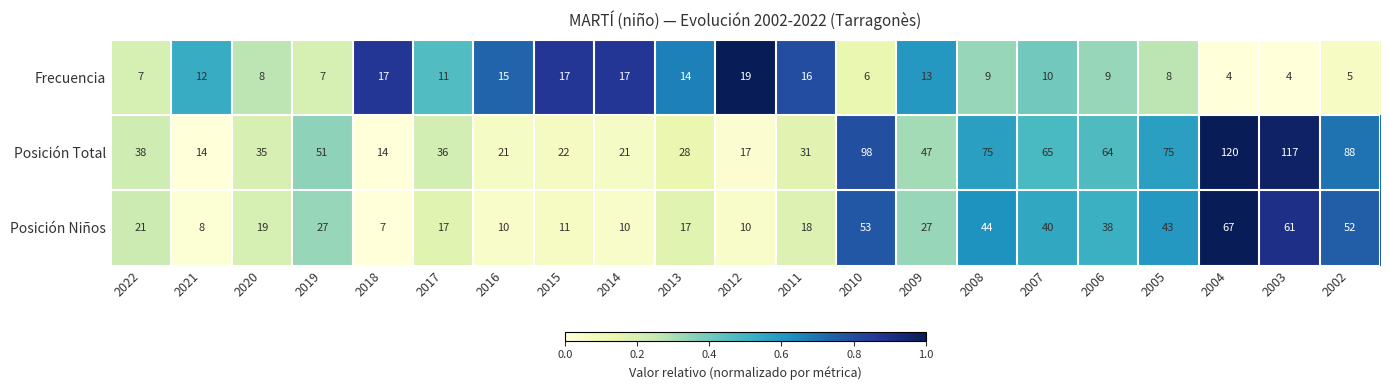

Rank the series by their maximum value, from lowest to highest.

Frecuencia, Posición Niños, Posición Total